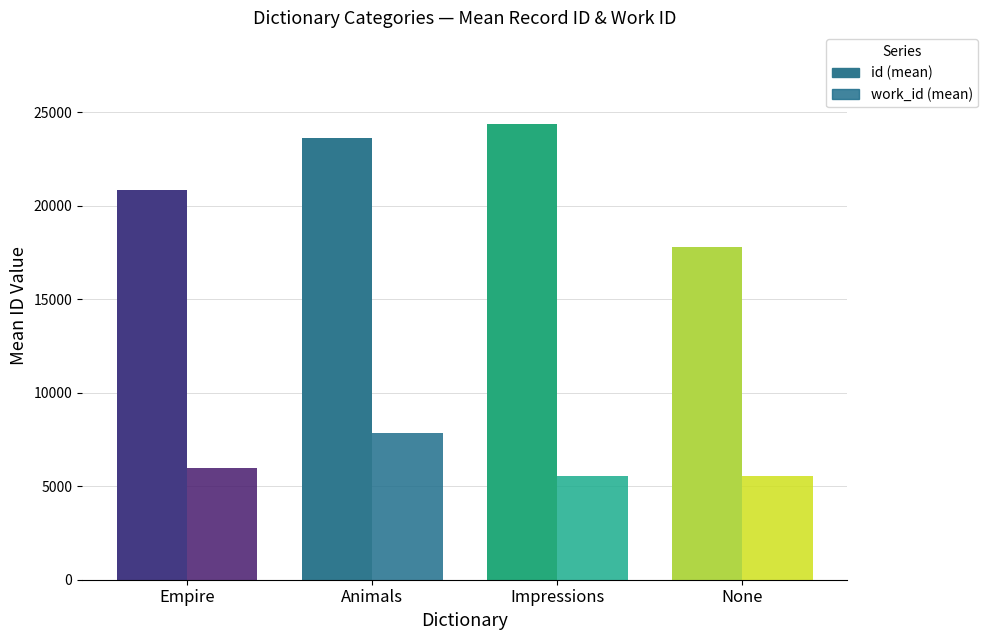

Which has a higher value, Empire or None?

Empire